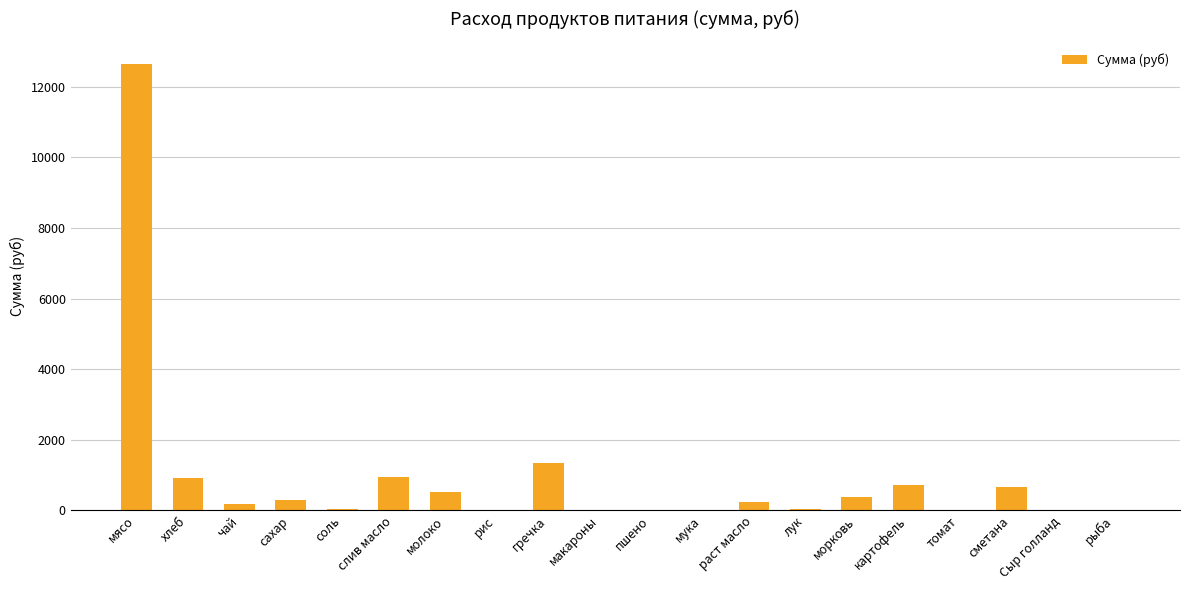

What is the sum of all values?

18945.2